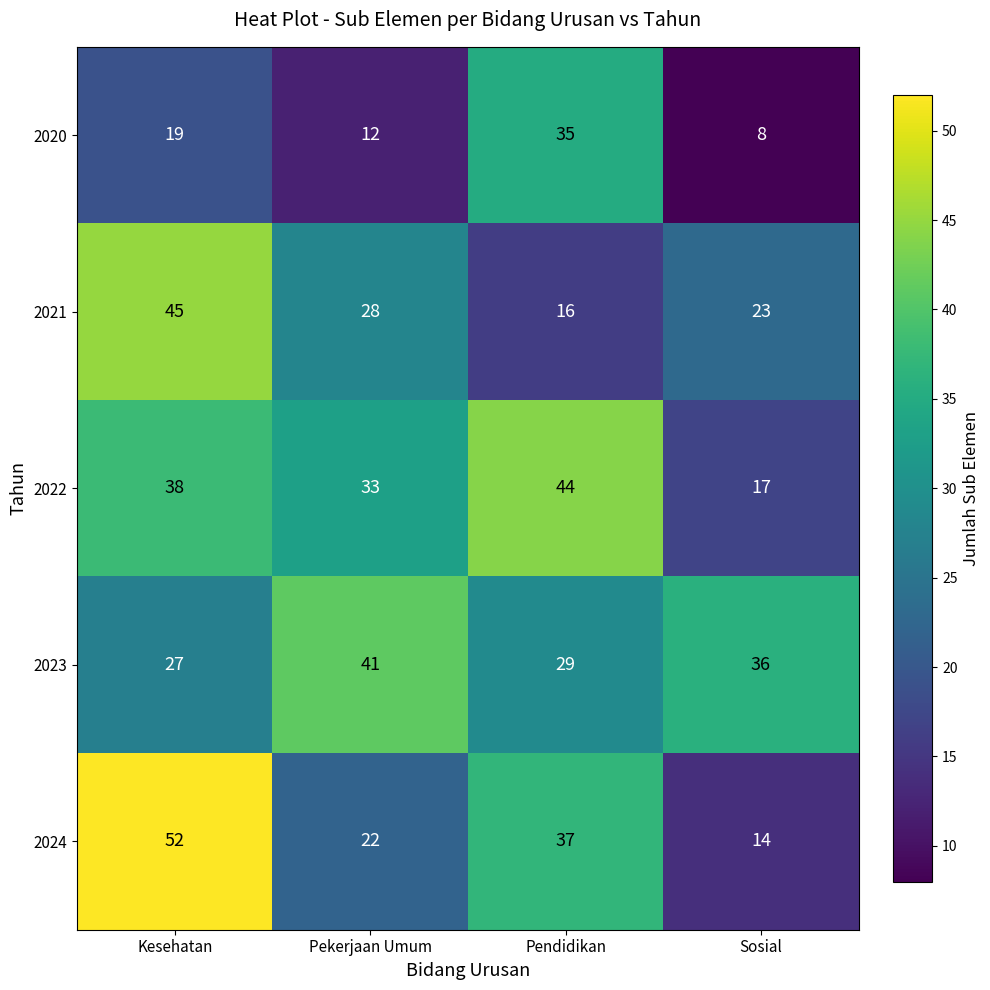

At which label does 2024 reach its peak?

Kesehatan